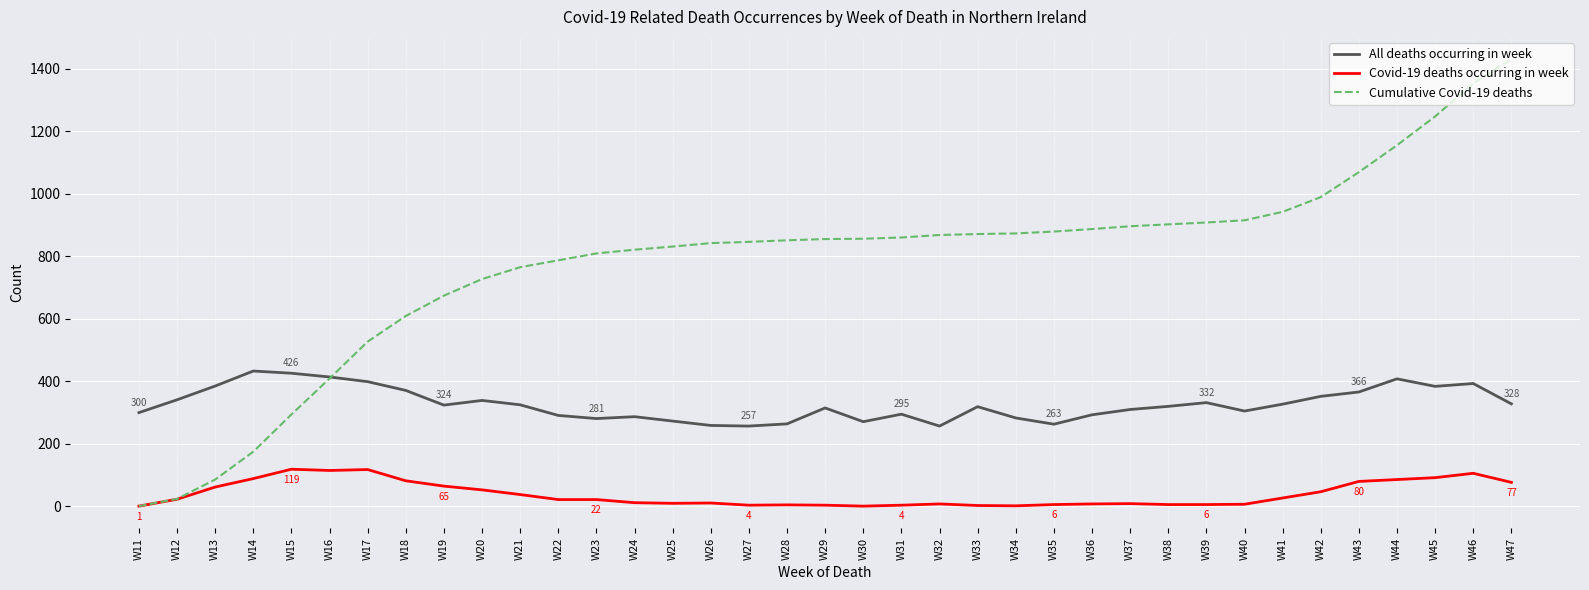

Is it true that All deaths occurring in week equals 178 at W38?

False